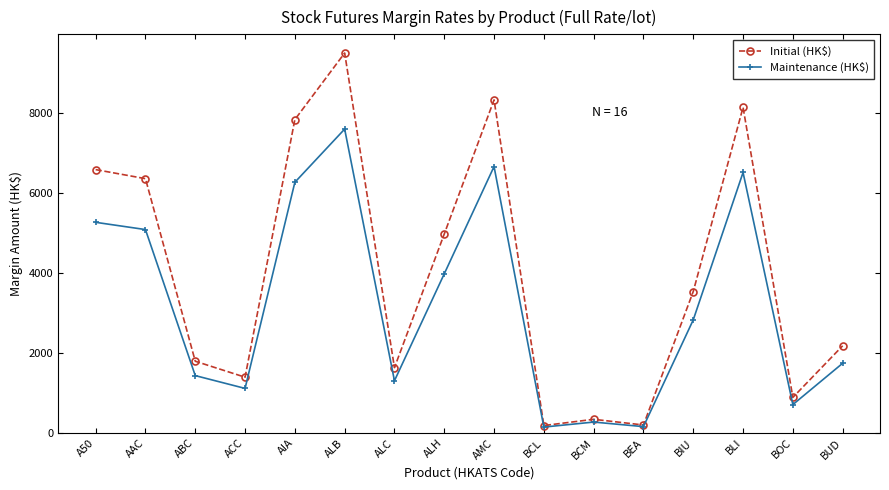

Is the value of Maintenance (HK$) at BUD greater than the value of Initial (HK$) at ALC?

Yes